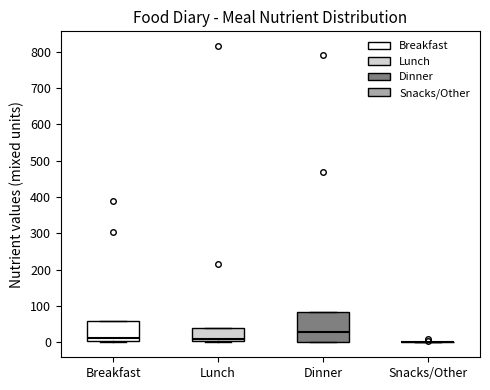

Which box is the tallest, from its lower edge to its upper edge?

Dinner